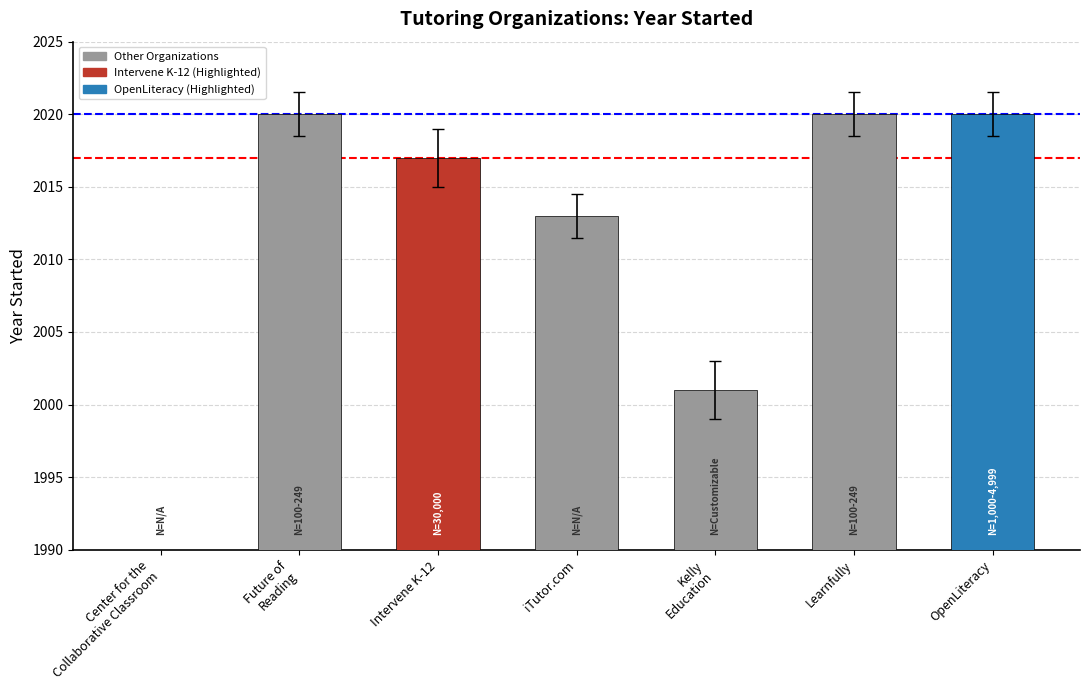

True or false: the data shows 676 at Center for the
Collaborative Classroom.

False